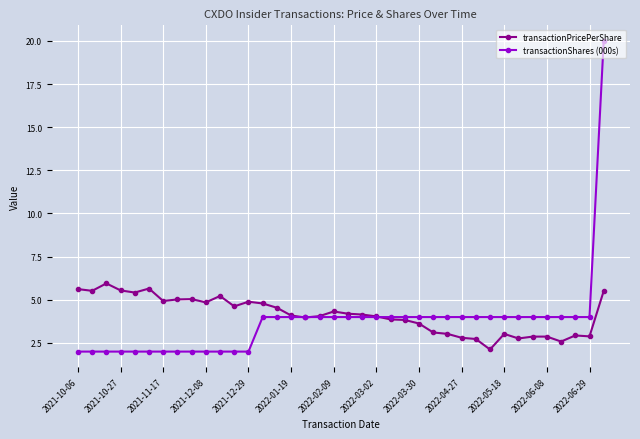

Which series ends up on top after the final intersection of transactionPricePerShare and transactionShares (000s)?

transactionShares (000s)